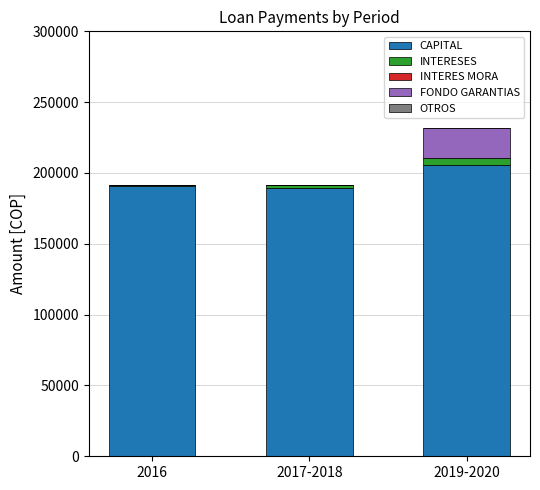

What is the highest value of the CAPITAL series?

205681.5